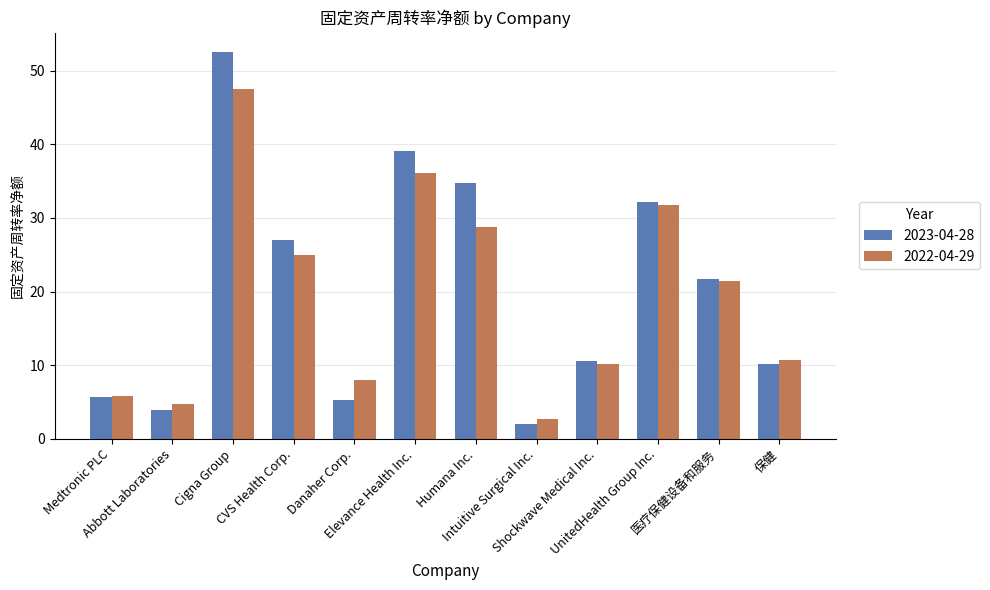

What is the total value across all series at Danaher Corp.?

13.2